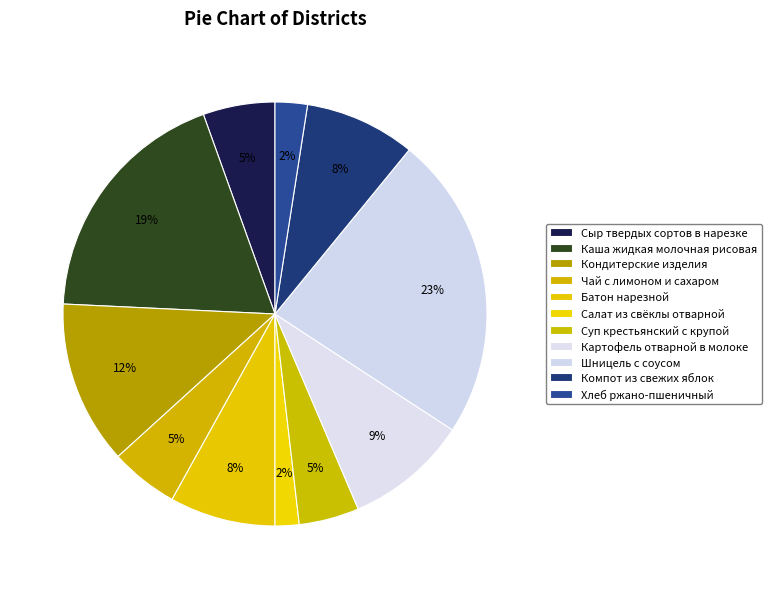

Is there a majority slice in this chart?

No